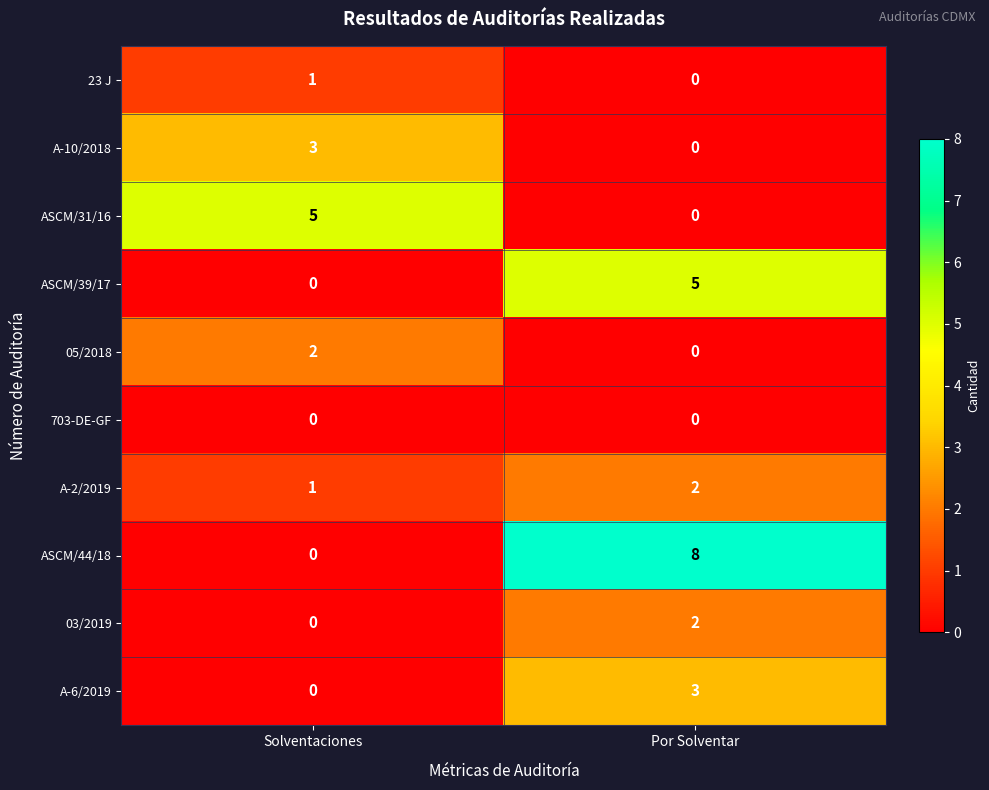

Reading left to right, transcribe all the data shown in this chart.

23 J: 1	0
A-10/2018: 3	0
ASCM/31/16: 5	0
ASCM/39/17: 0	5
05/2018: 2	0
703-DE-GF: 0	0
A-2/2019: 1	2
ASCM/44/18: 0	8
03/2019: 0	2
A-6/2019: 0	3